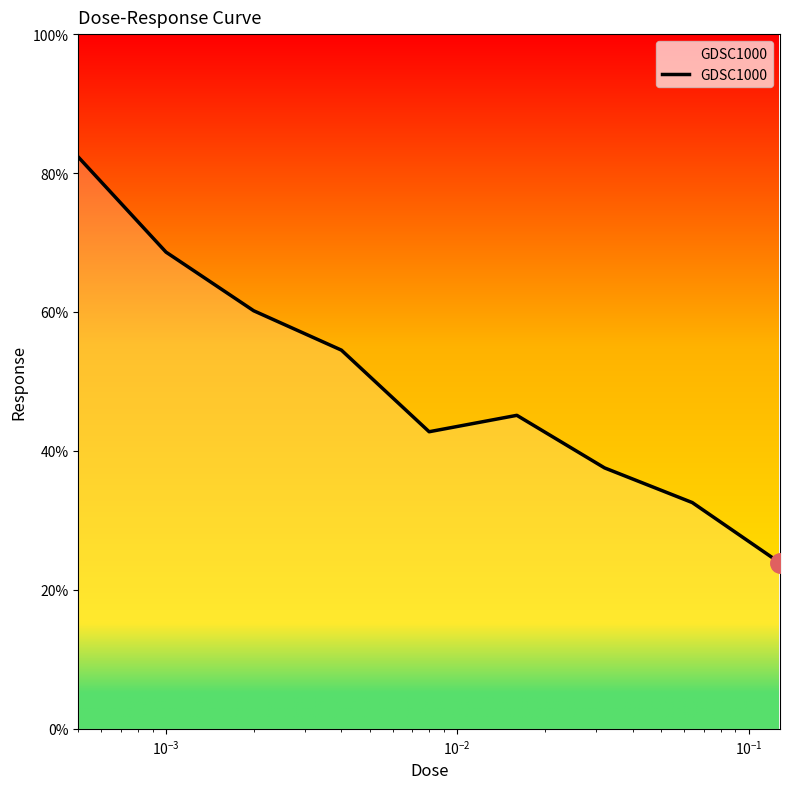

What is the greatest value displayed?

82.3